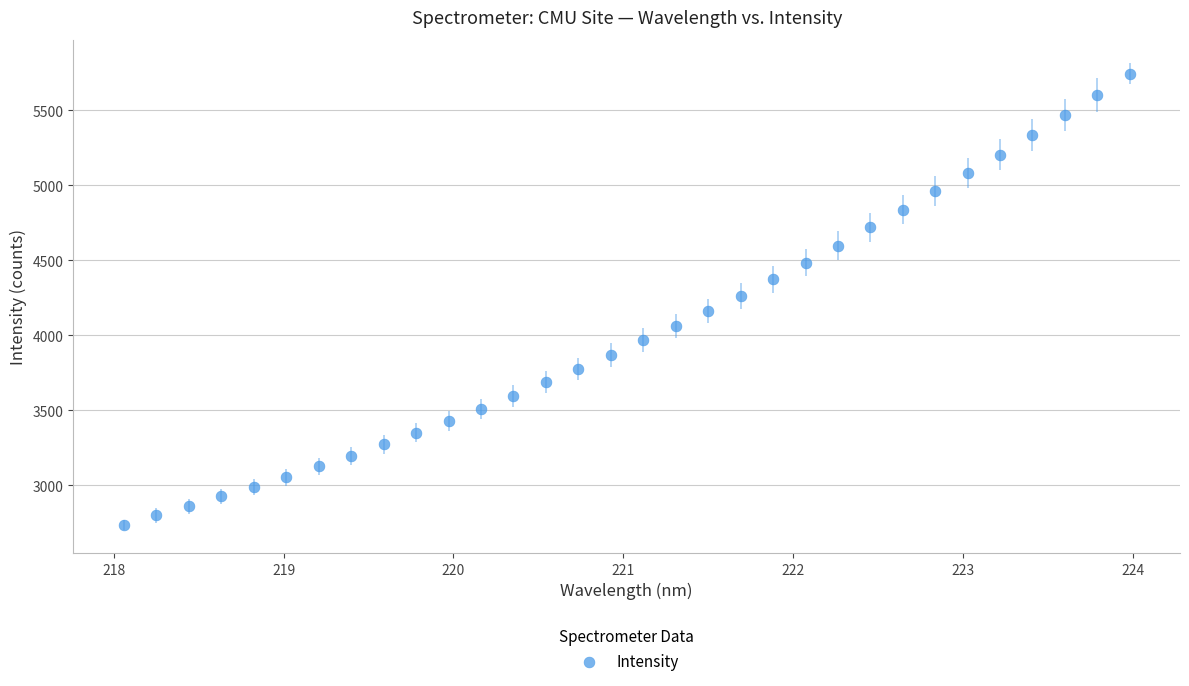

What is the range of X values (max minus min)?

5.9